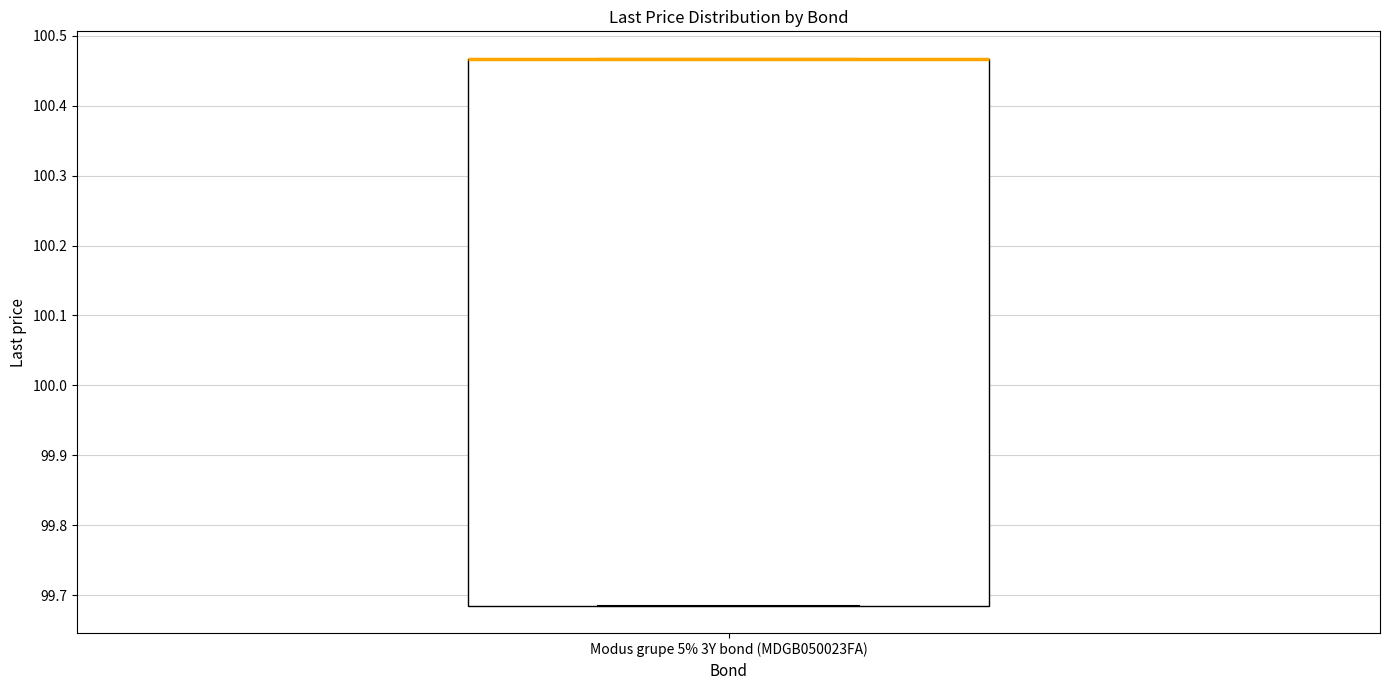

Read this box plot against the y-axis: the position of the median line, the range covered by the box, and the ends of both whiskers. The values are not printed on the chart, so give them approximately, as read against the axis.

median 100.47 (drawn on the box's upper edge), box 99.68 to 100.47, whiskers 99.68 to 100.47